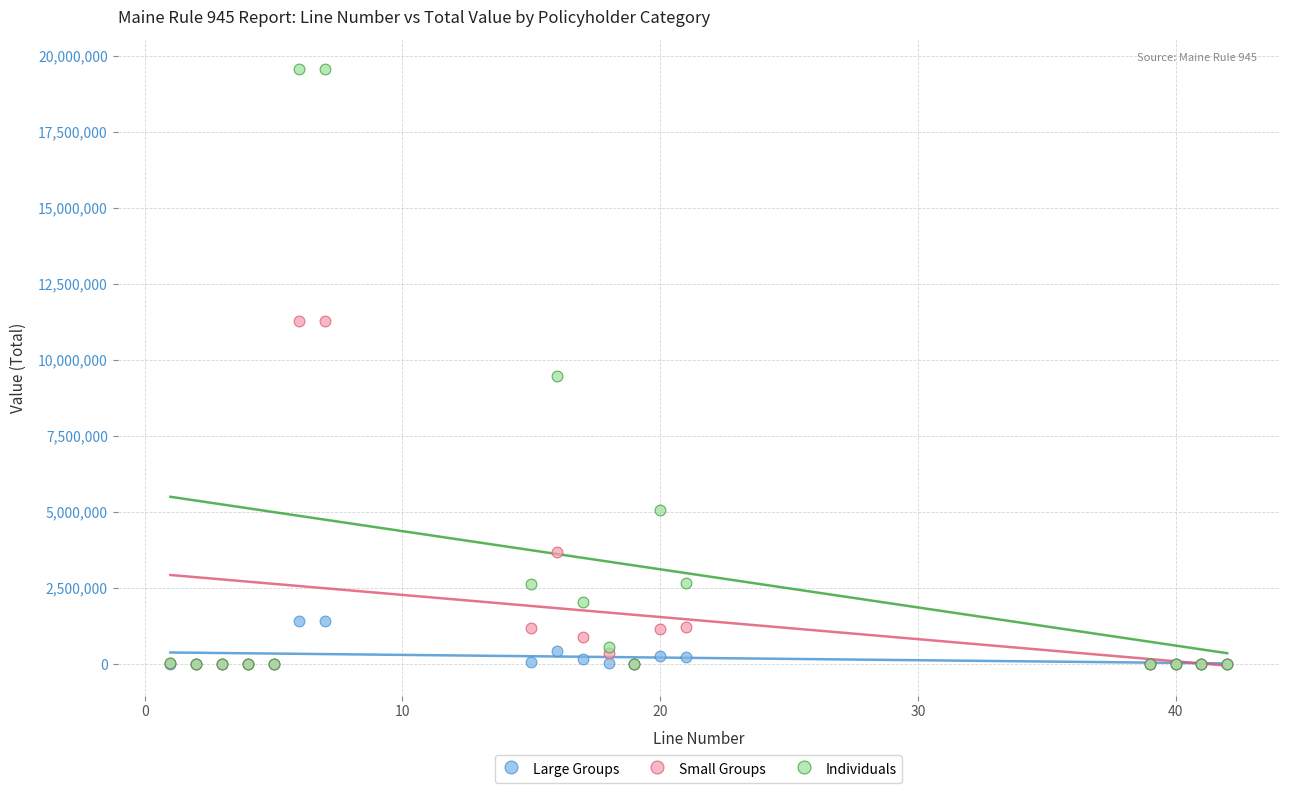

In the Individuals series, what Y value is closest to 9774567?

9458835.6